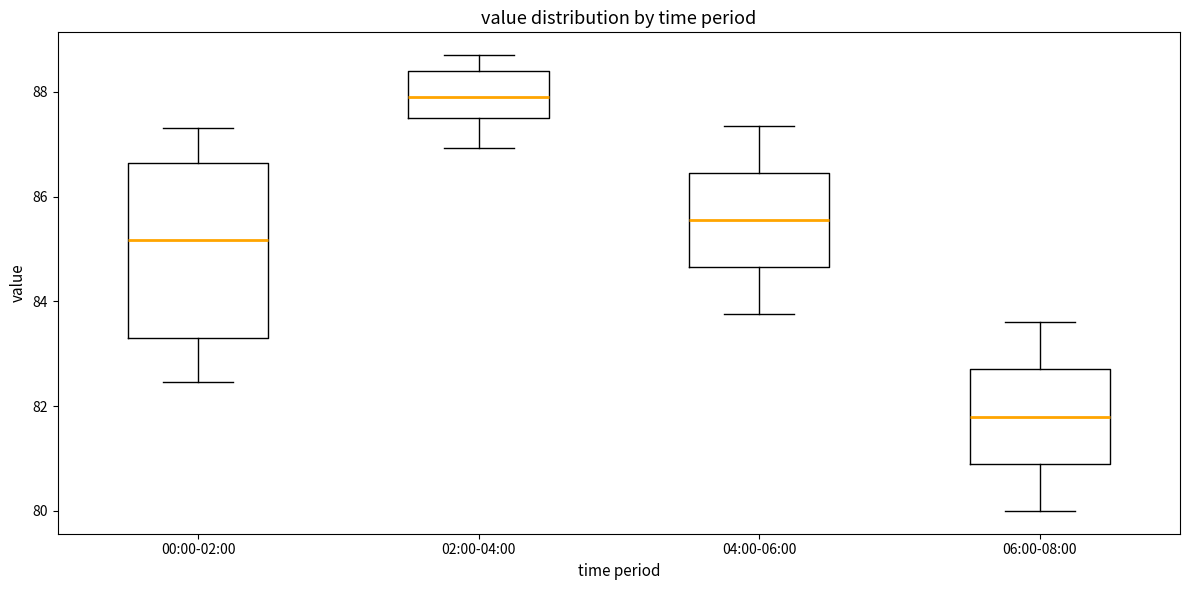

Which box is the tallest, from its lower edge to its upper edge?

00:00-02:00